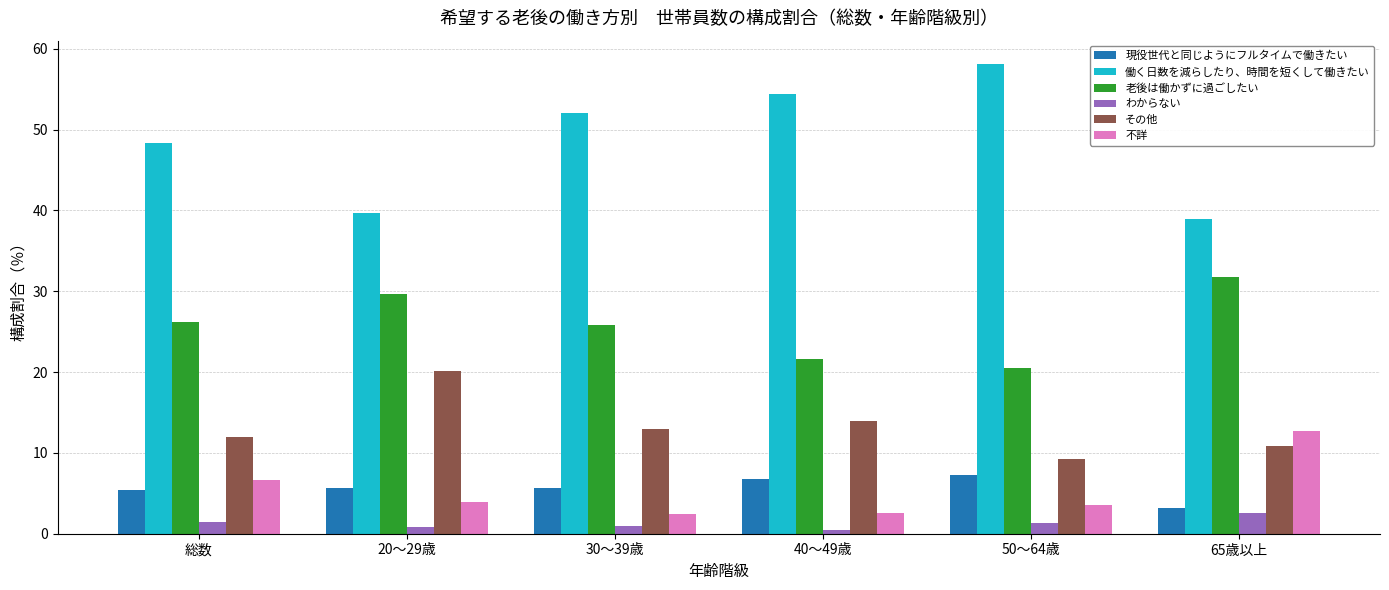

Is it true that 働く日数を減らしたり、時間を短くして働きたい equals 38.9 at 65歳以上?

True